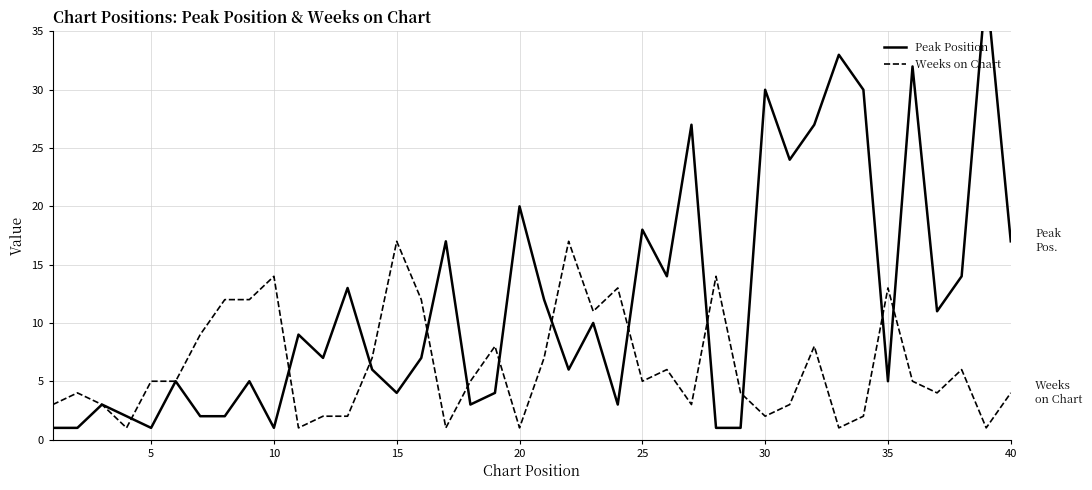

What is the highest value of the Weeks on Chart series?

17